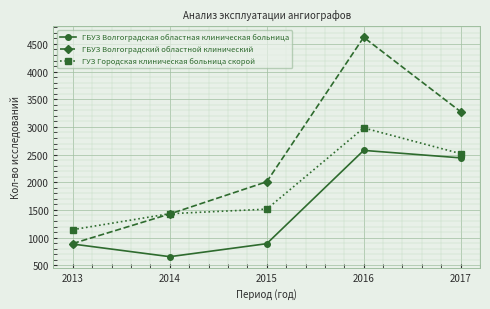

Which series has the widest spread of values?

ГБУЗ Волгоградский областной клинический